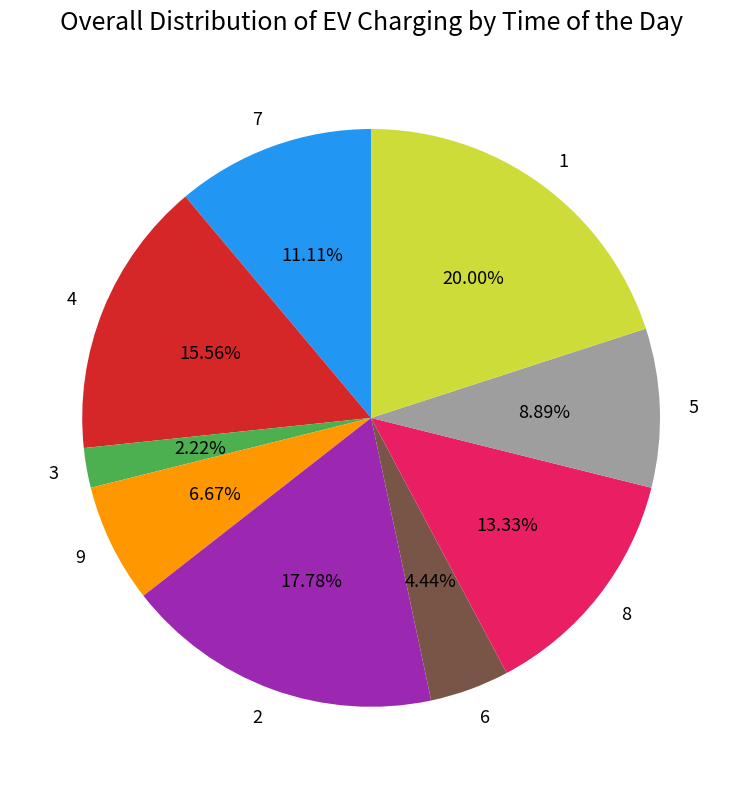

Does 7 account for over 50% of the chart?

No